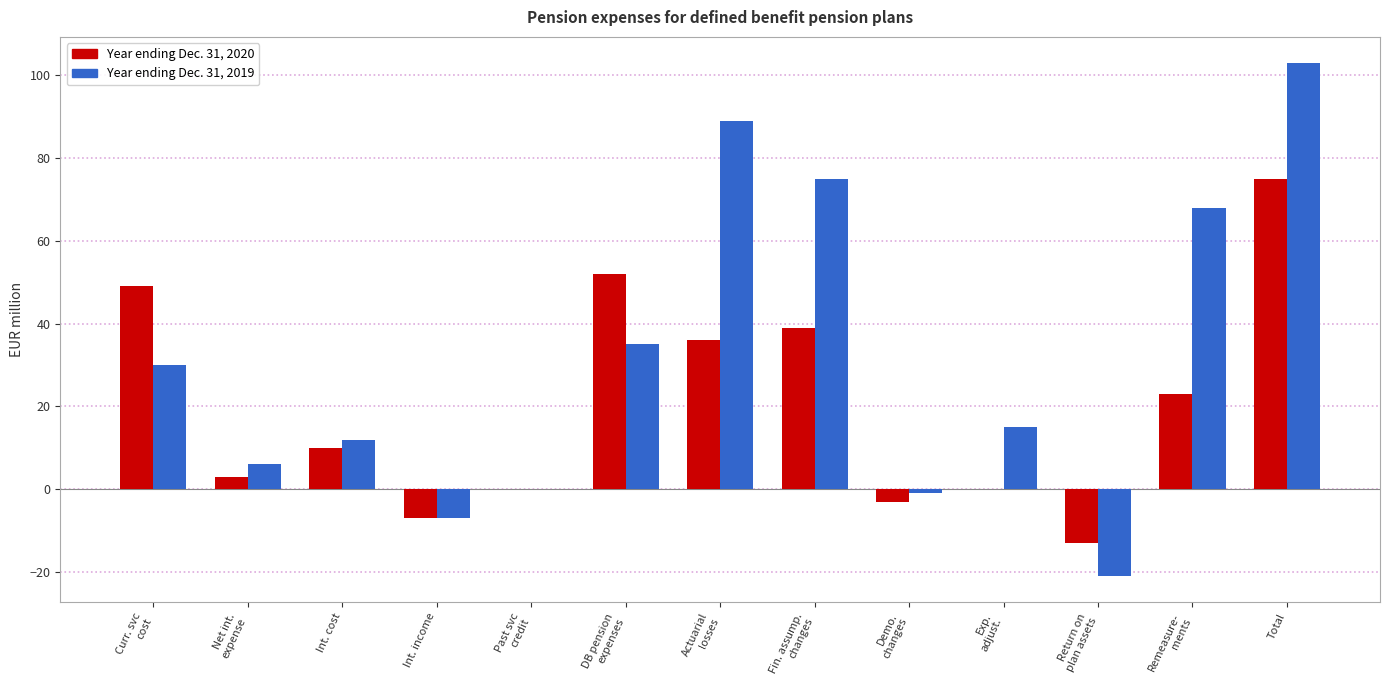

At which label does Year ending Dec. 31, 2019 reach its peak?

Total